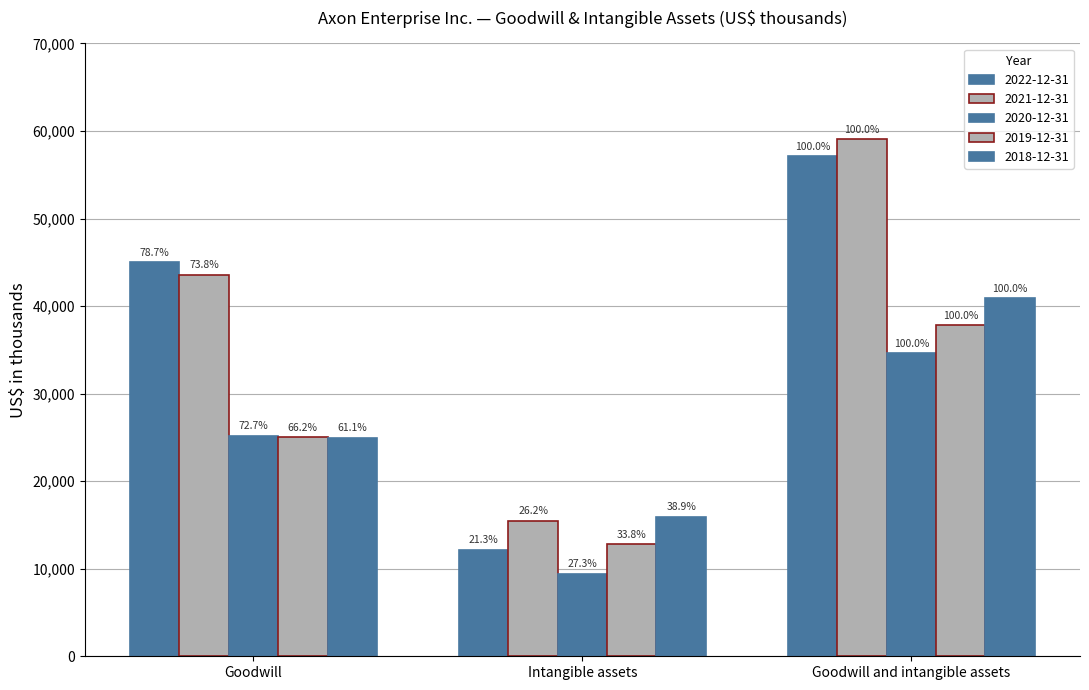

How many bars are there in each group?

5